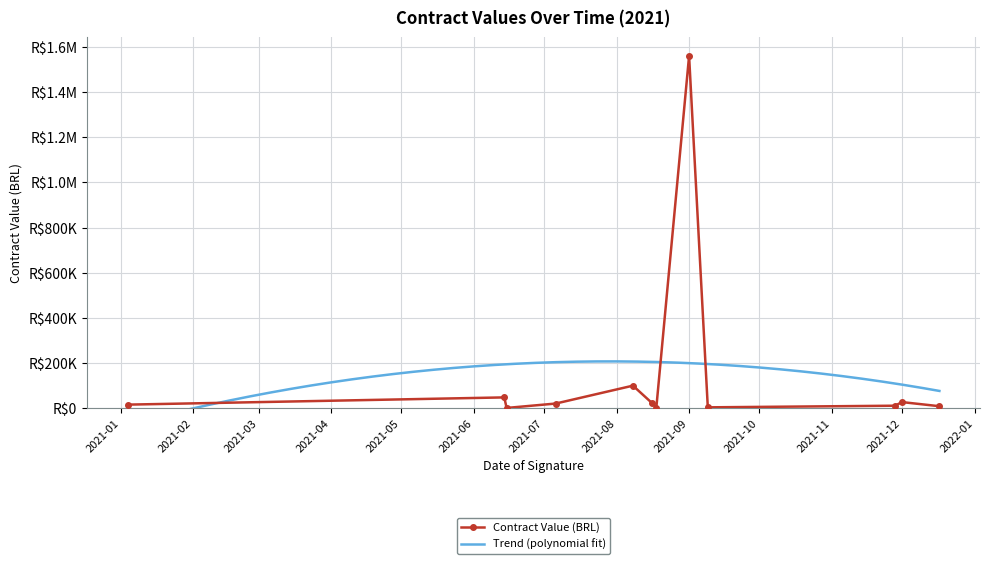

What is the minimum value shown in the chart?

1320.0